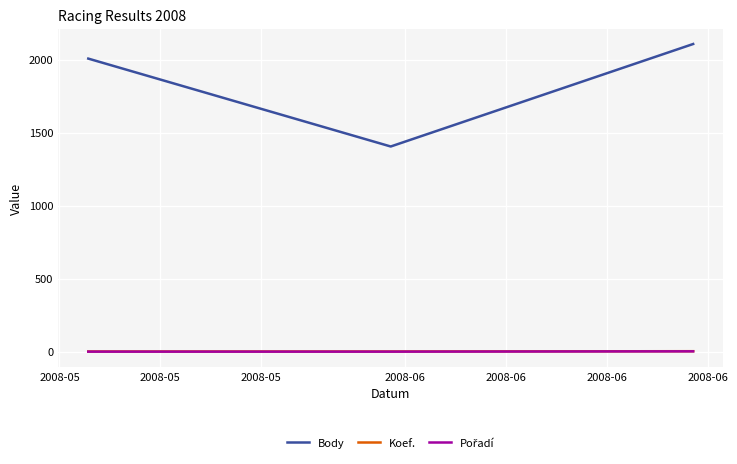

At how many categories does at least one series exceed 1512?

2